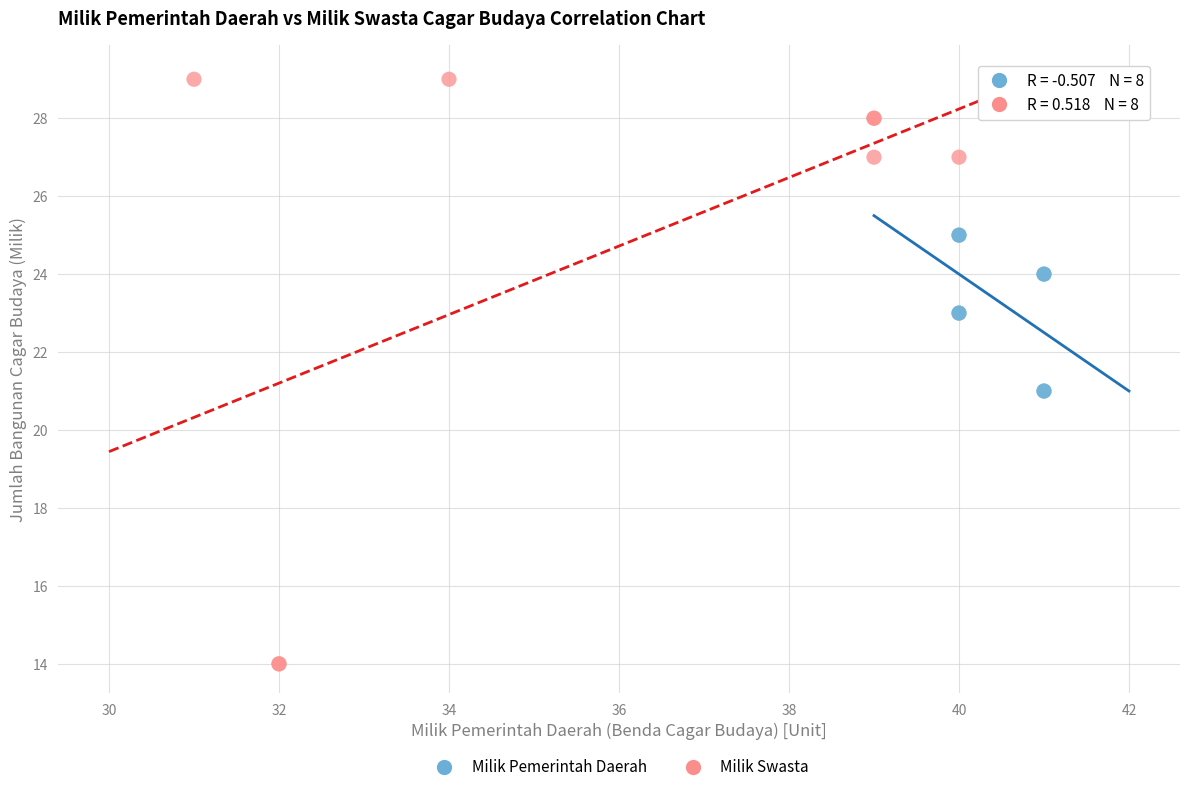

Which series reaches the minimum Y coordinate?

Milik Swasta